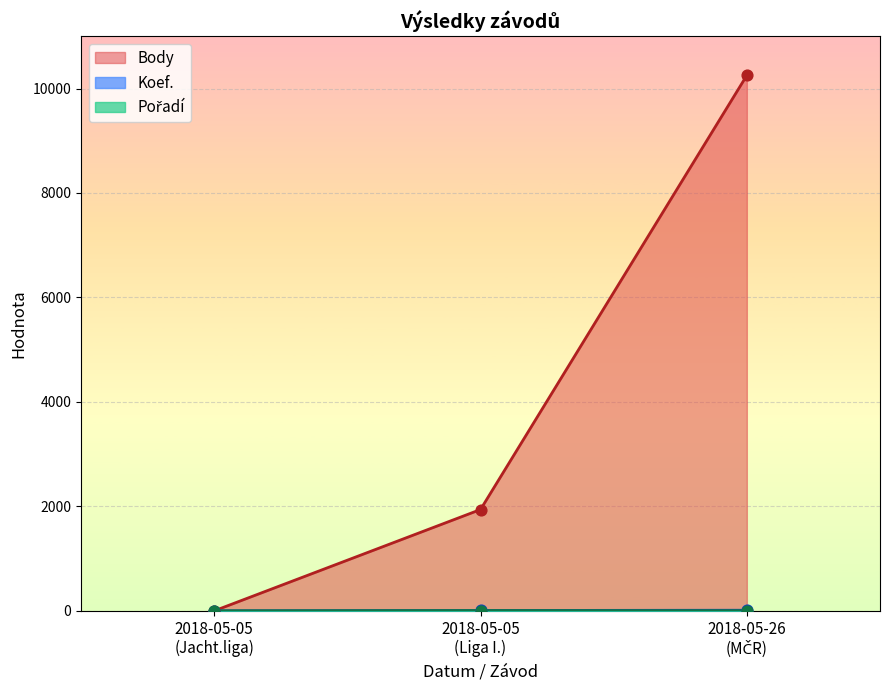

Is the value of Pořadí at 2018-05-05 greater than the value of Koef. at 2018-05-05?

Yes